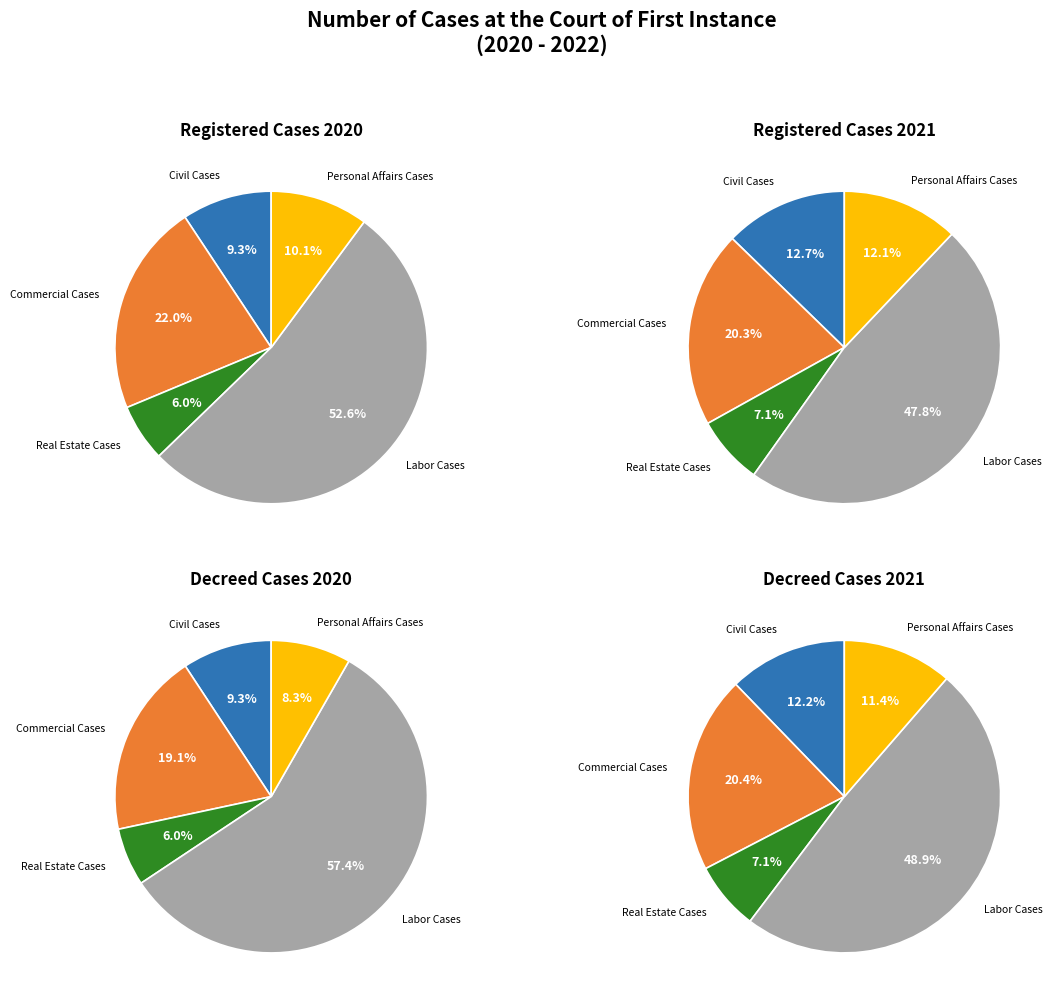

What is the ratio of the value at Personal Affairs Cases to the value at Commercial Cases?

0.5